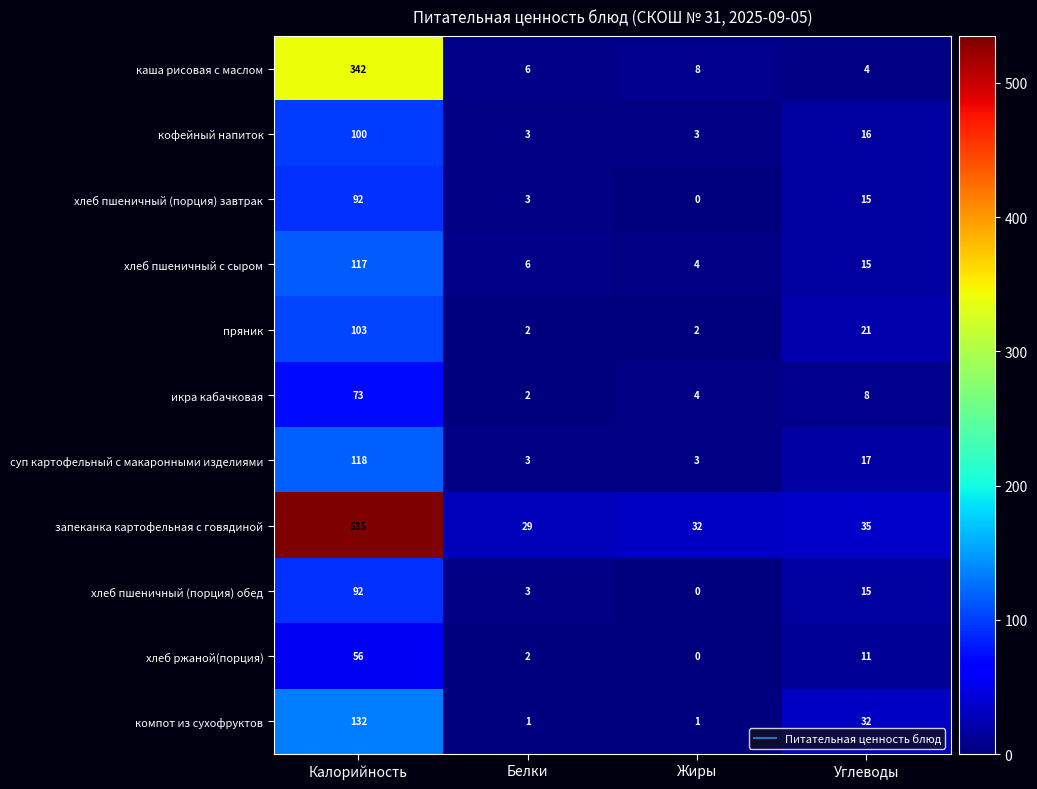

Where does the пряник series first go above 21?

Калорийность